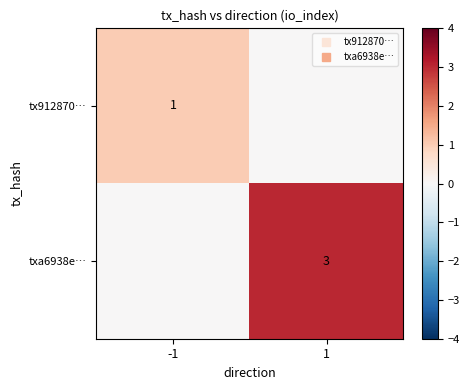

Which has a higher value, -1 or 1?

-1